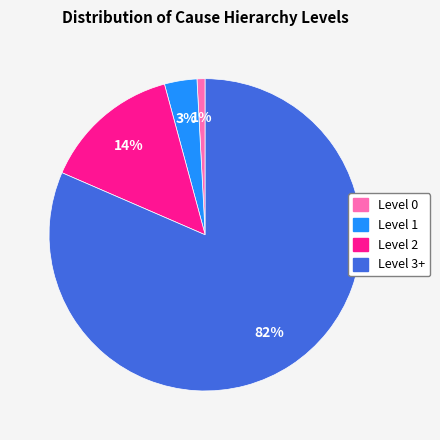

Do Level 3+ and Level 1 together represent more than half of the pie?

Yes